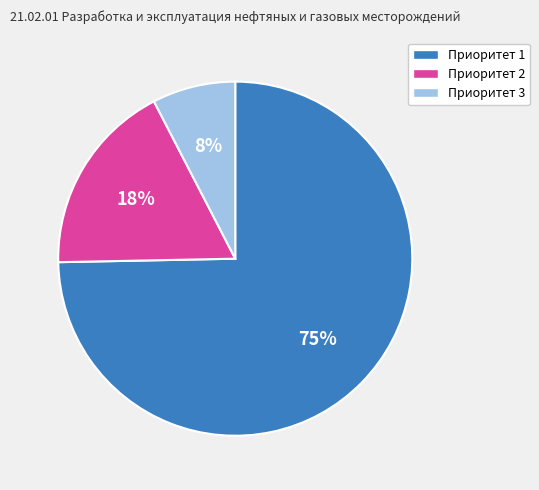

Do Приоритет 3 and Приоритет 1 together represent more than half of the pie?

Yes